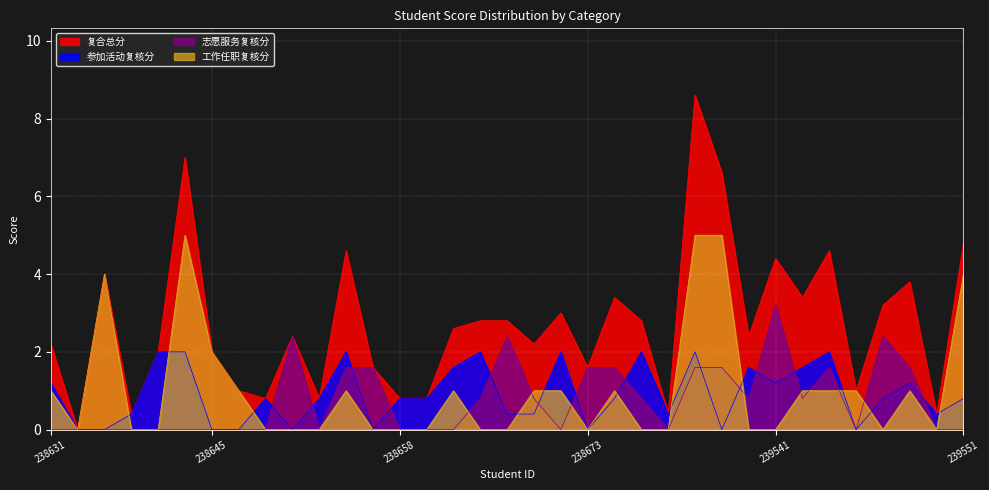

What position from the right is 238636?

33